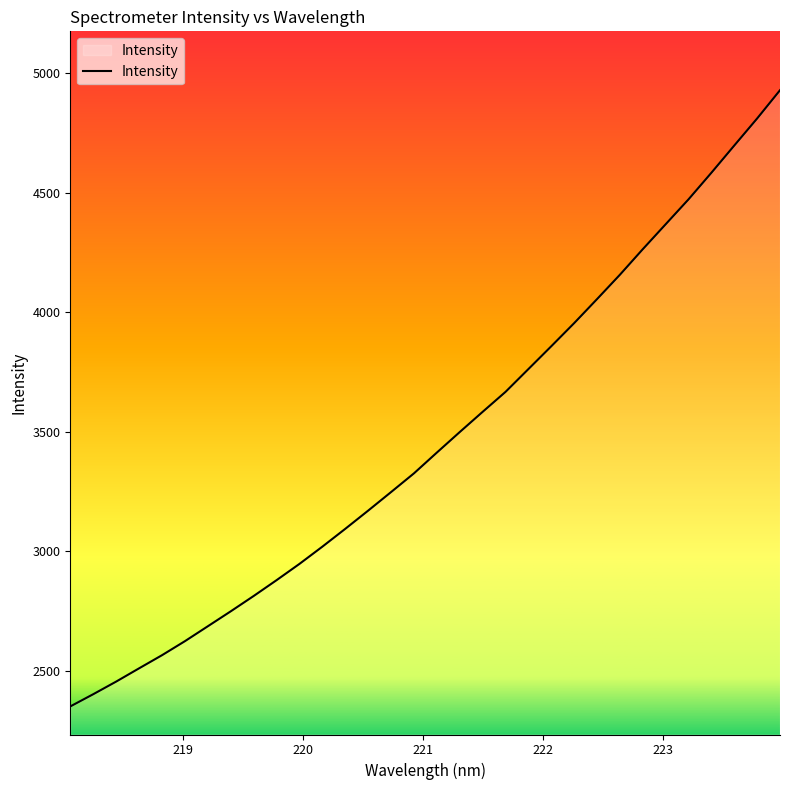

Does the chart display data point markers on the line(s)?

No